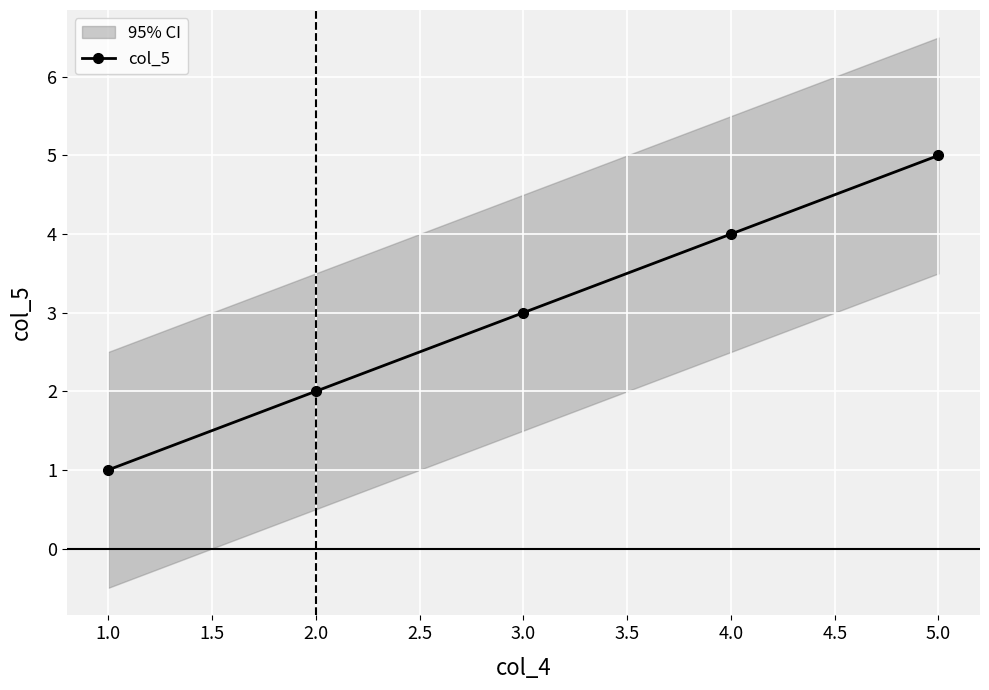

True or false: col_5 has a value of 1 at 1.0.

True